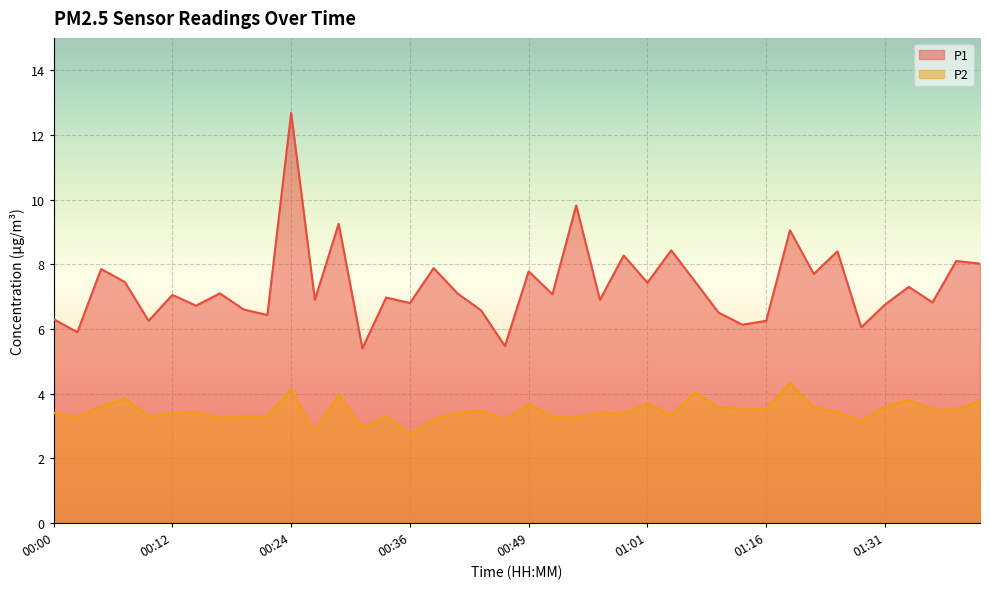

What is the spread (max minus min) of values at 01:13?

2.6